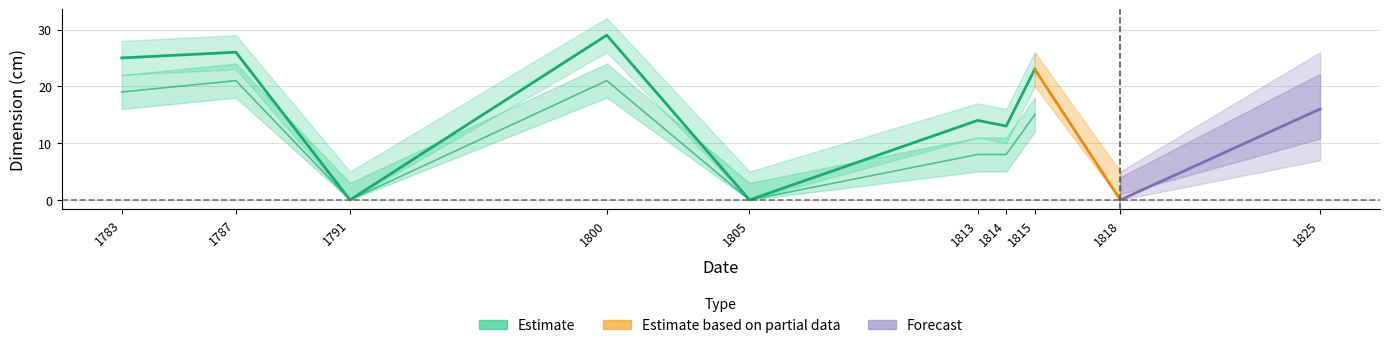

How many data points in Width_lower are above 7?

4